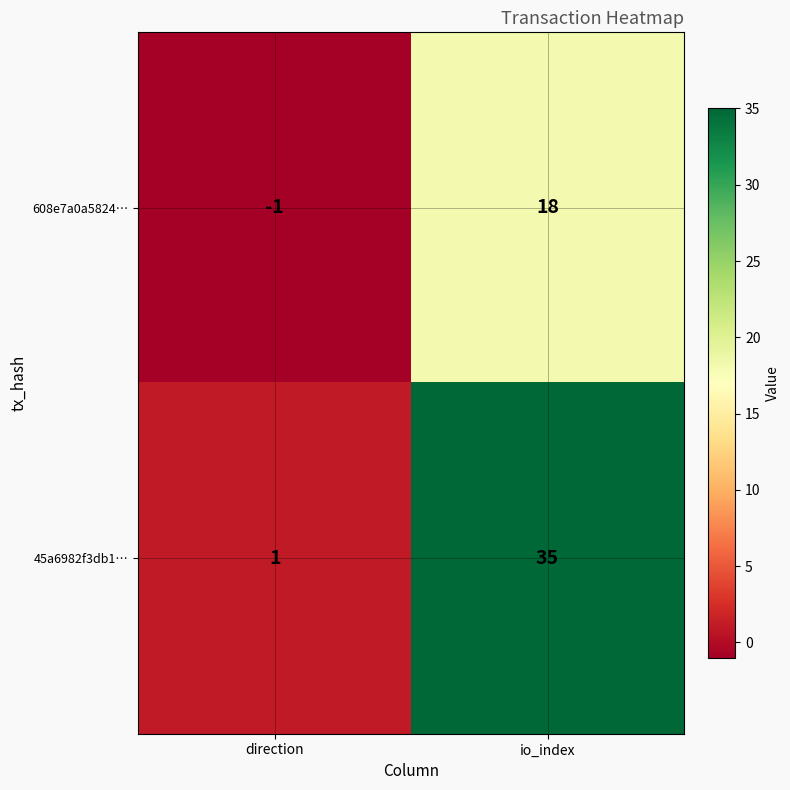

List the series in order of their peak value, highest first.

45a6982f3db1…, 608e7a0a5824…